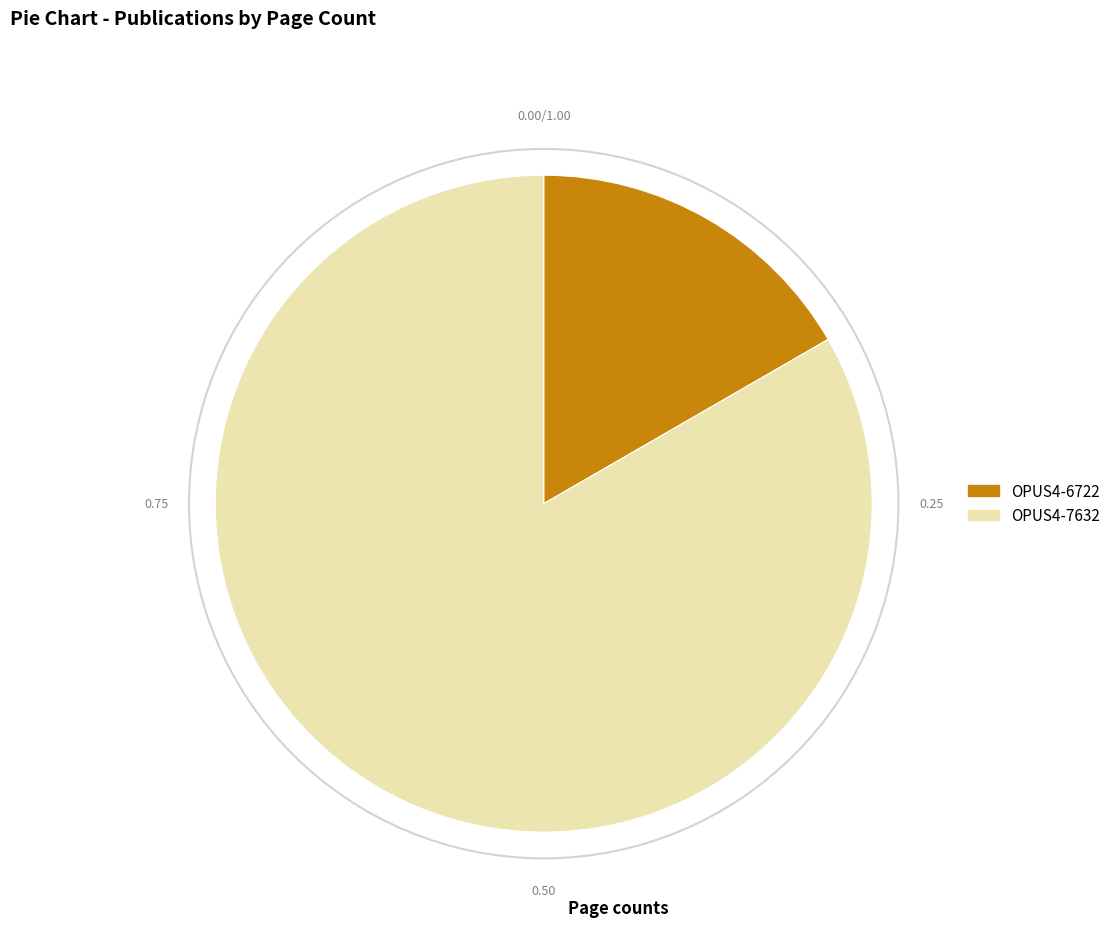

Which slice represents more than half of the pie?

OPUS4-7632